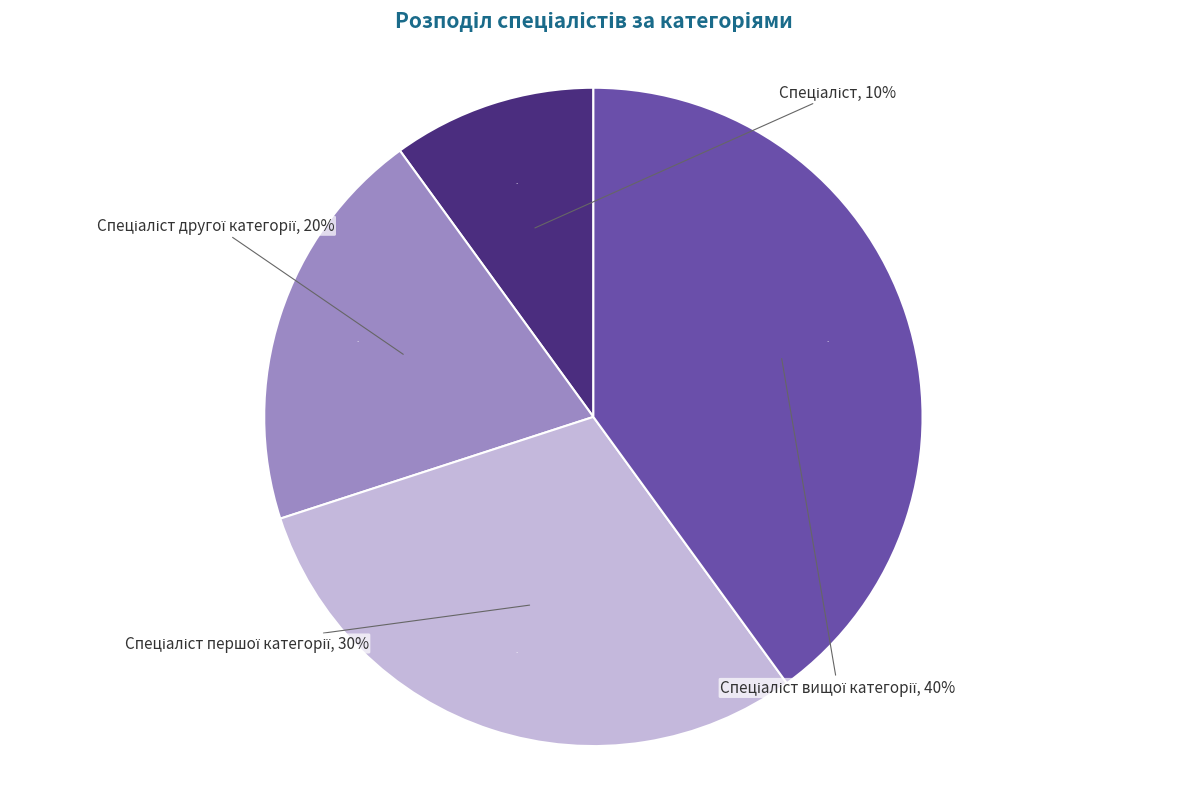

The Спеціаліст першої категорії slice represents 36% of the pie. True or false?

False